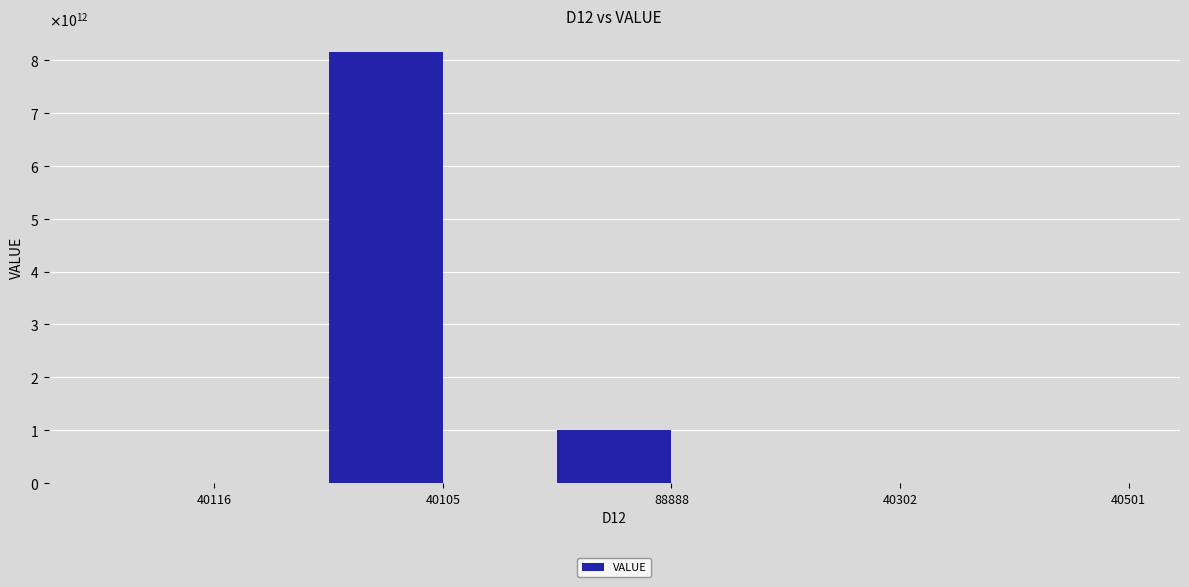

What is the difference between the second highest and second lowest values?

1010035868655.4